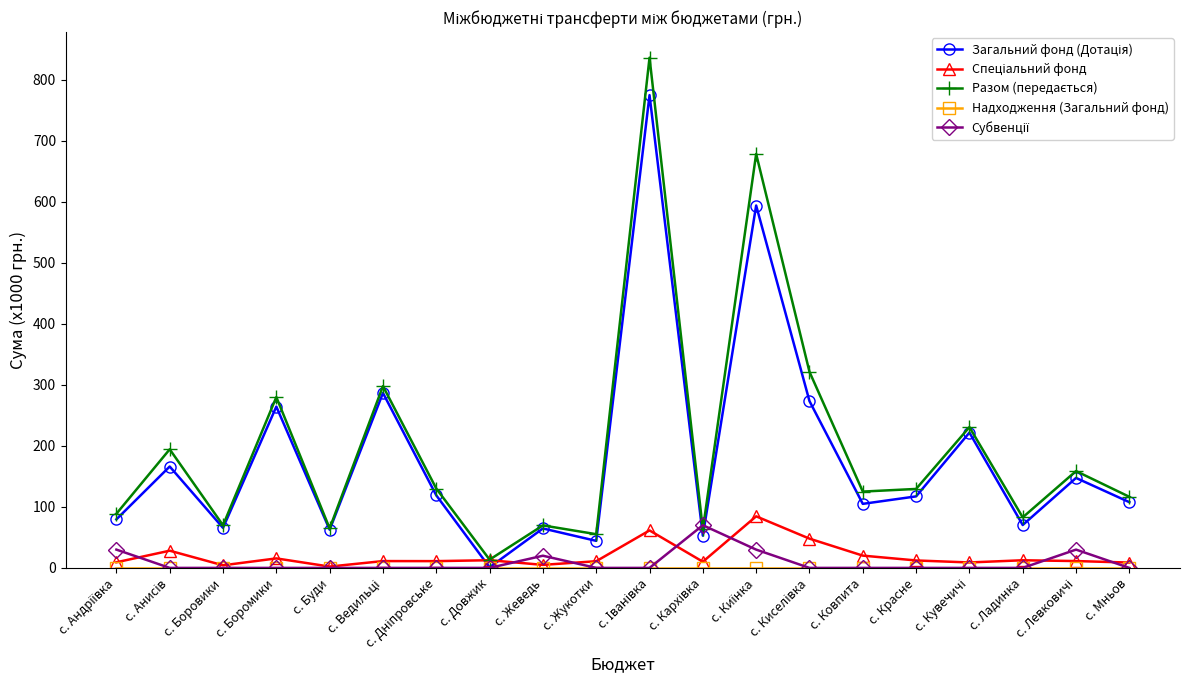

What is the label of the 18th point from the right?

с. Боровики